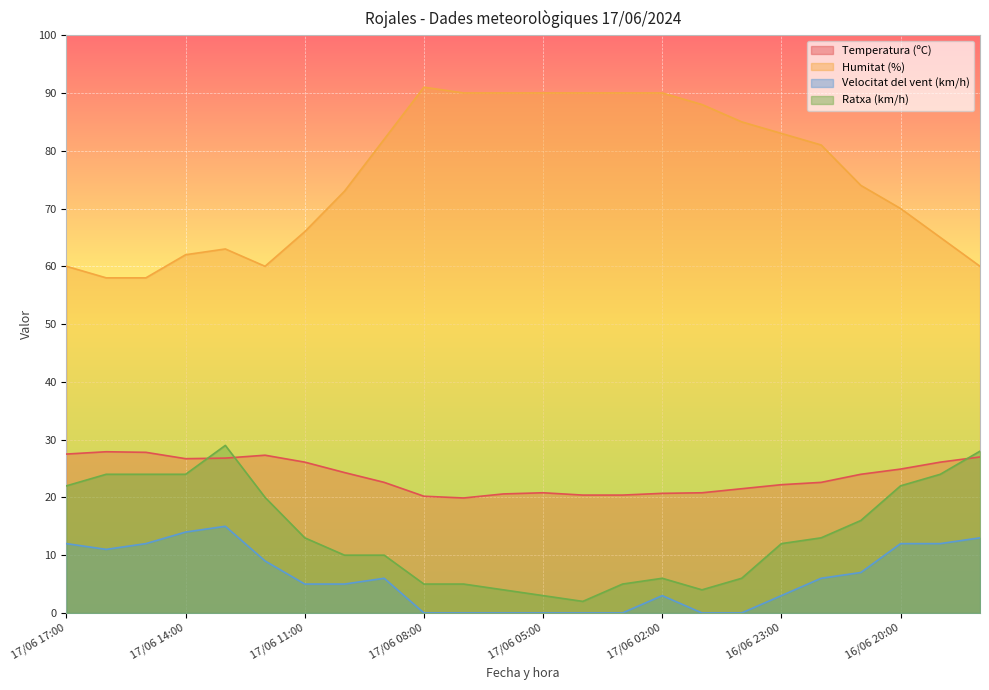

What position from the left is 17/06 00:00?

18